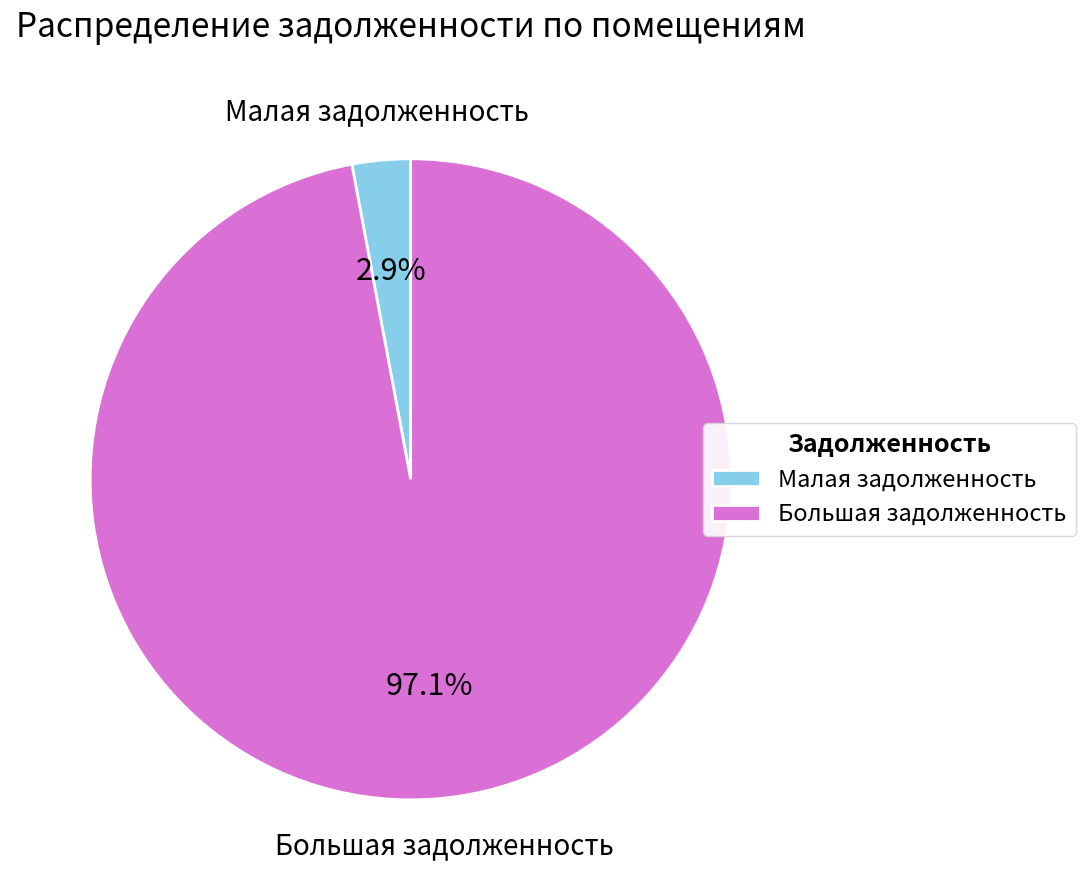

Which category has the biggest portion of the pie?

Большая задолженность